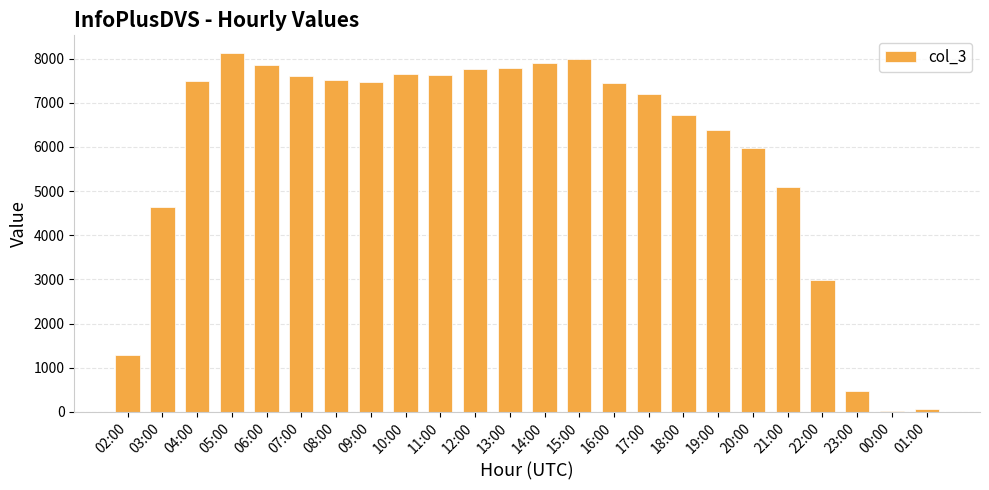

What is the ratio of the value at 19:00 to the value at 06:00?

0.8